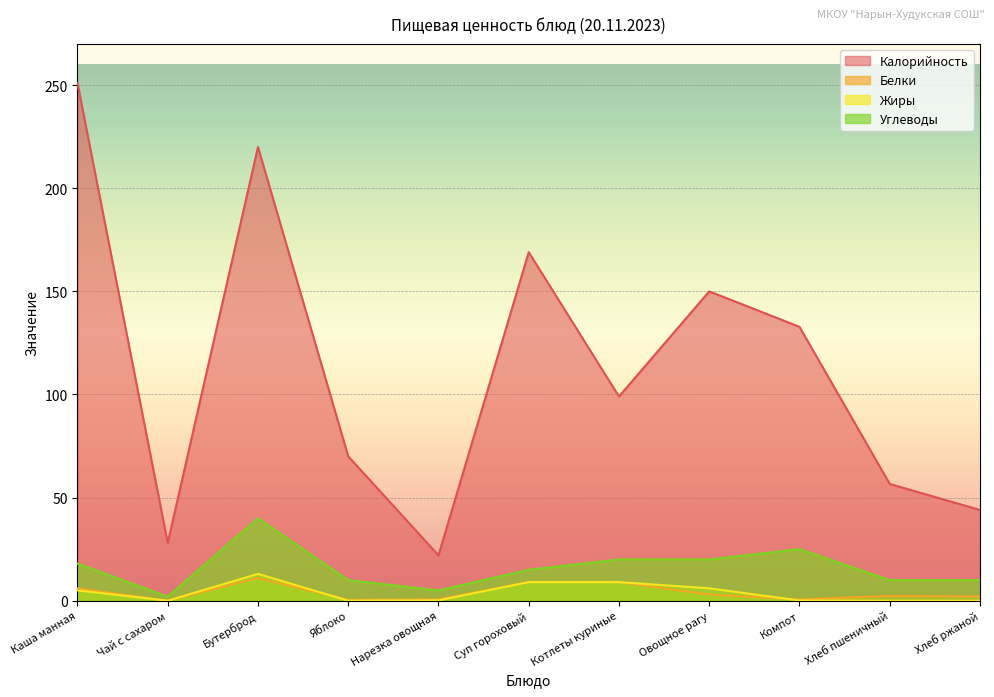

Which series has the largest total across all categories?

Калорийность